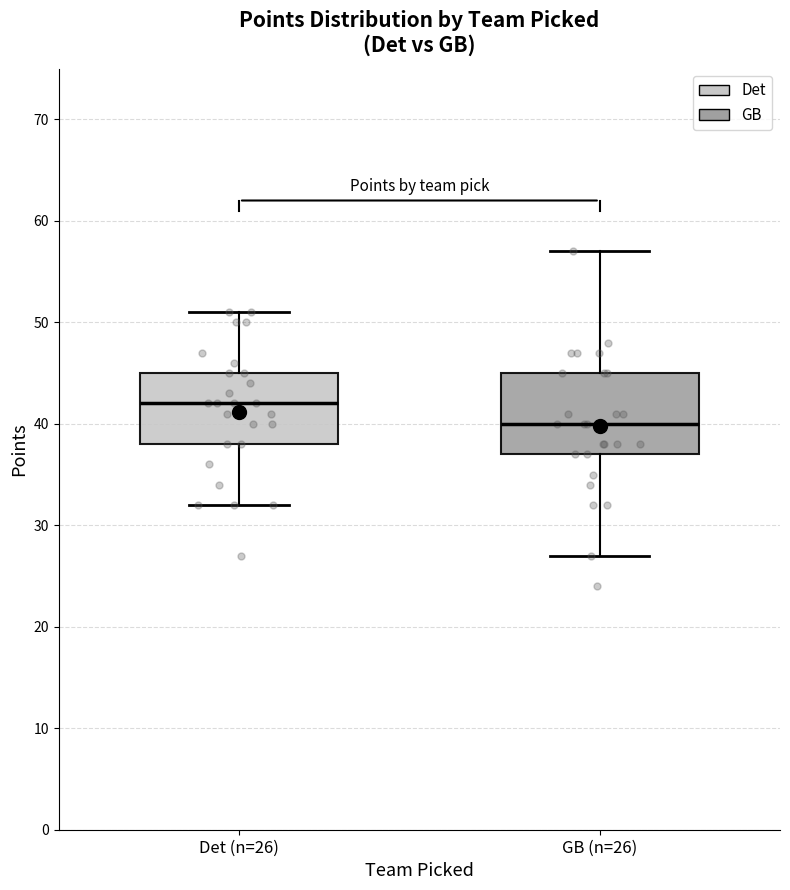

Where is the upper edge of the box for Det (n=26) on the y-axis? The values are not printed on the chart, so give them approximately, as read against the axis.

45